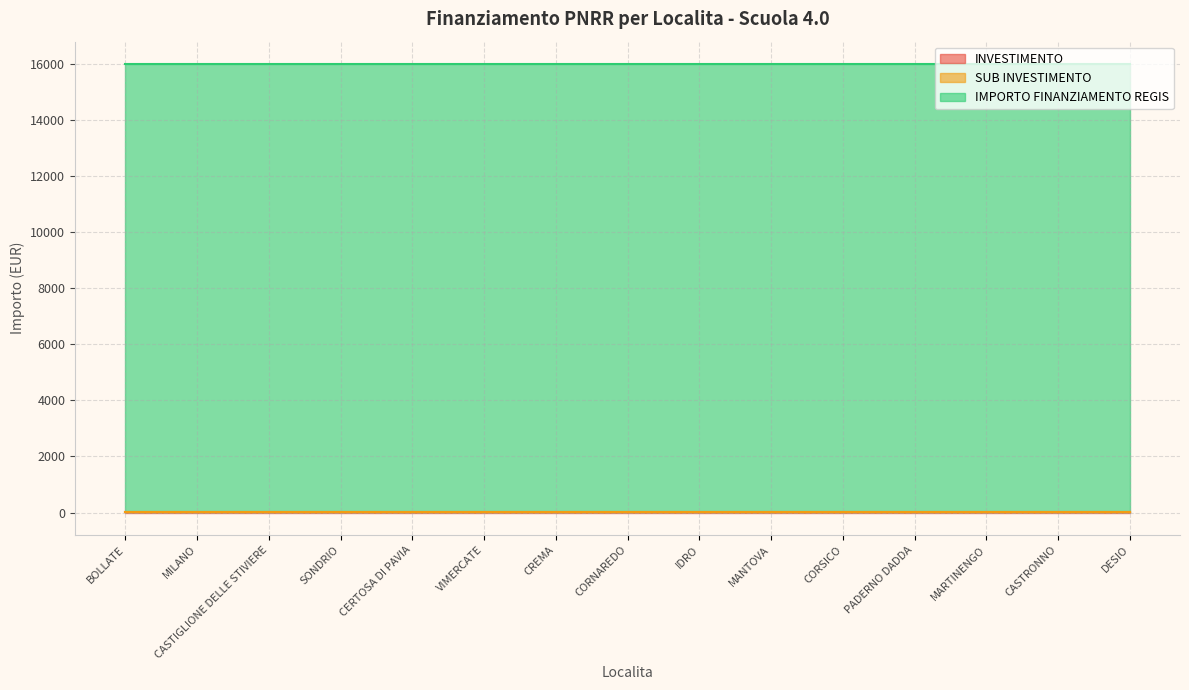

True or false: INVESTIMENTO and SUB INVESTIMENTO cross at least once.

False